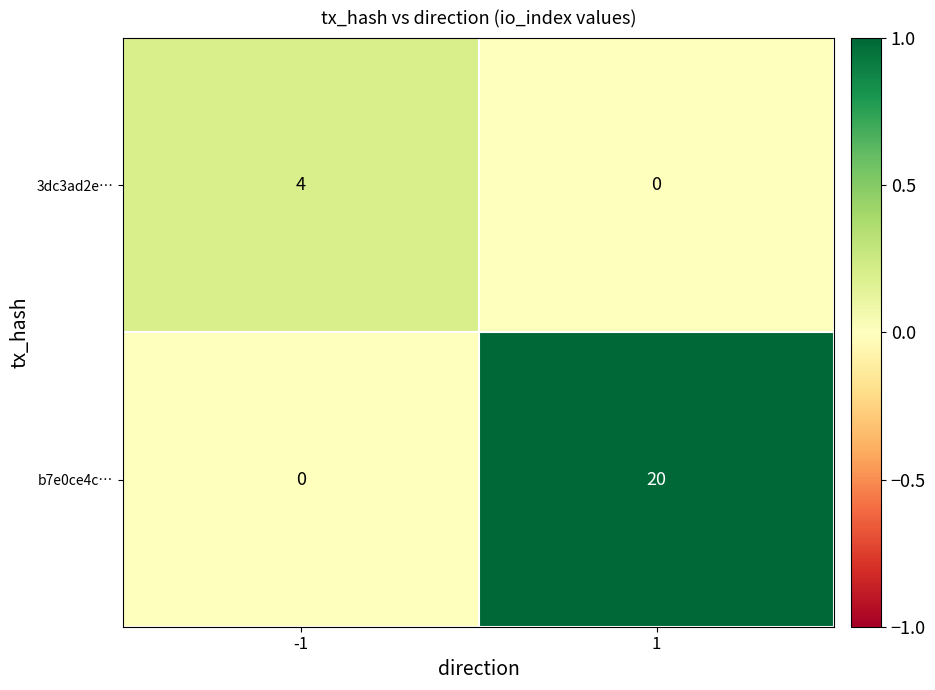

List the series in order of their peak value, lowest first.

3dc3ad2e…, b7e0ce4c…